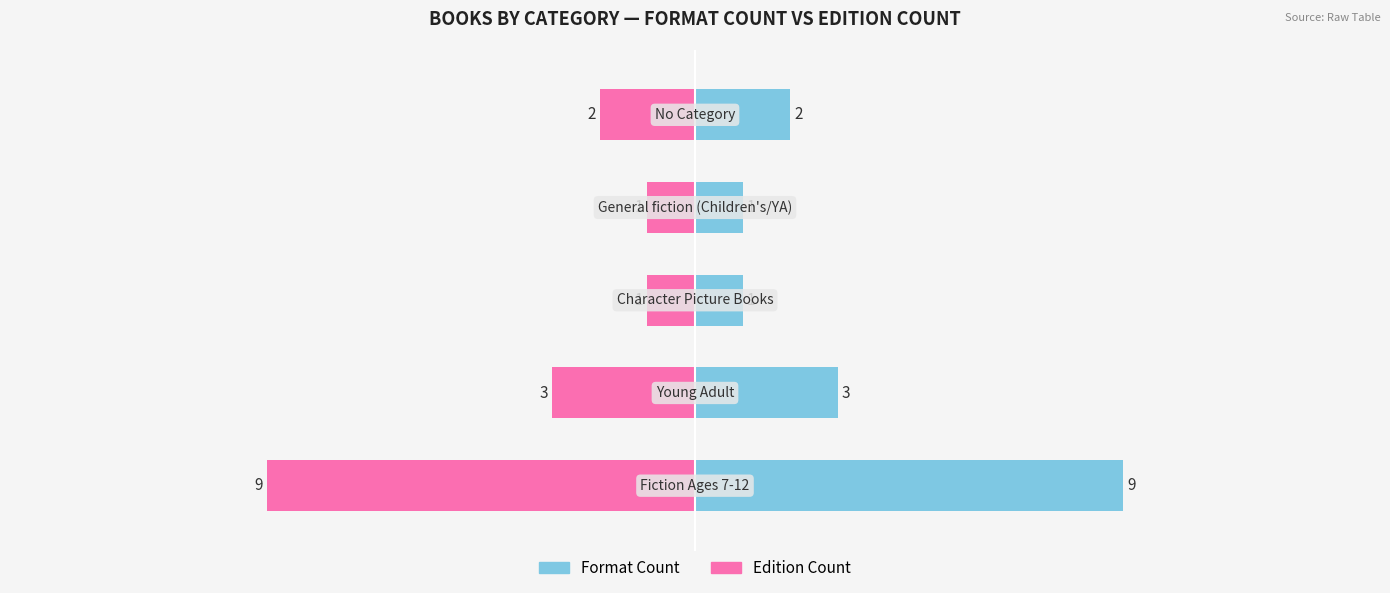

True or false: Format Count has a value of 4 at 4.

False